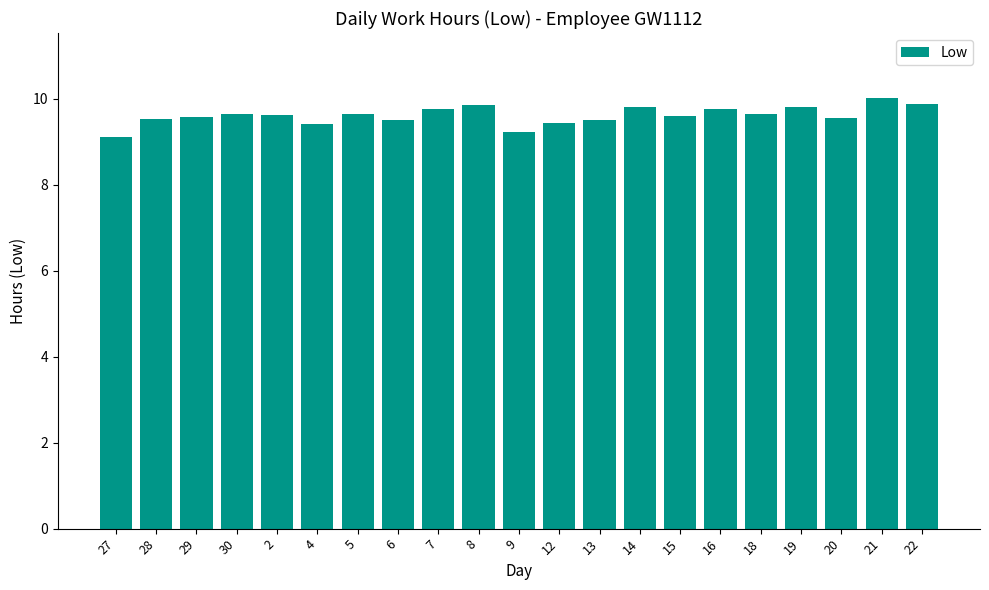

Read the value at 2.

9.6